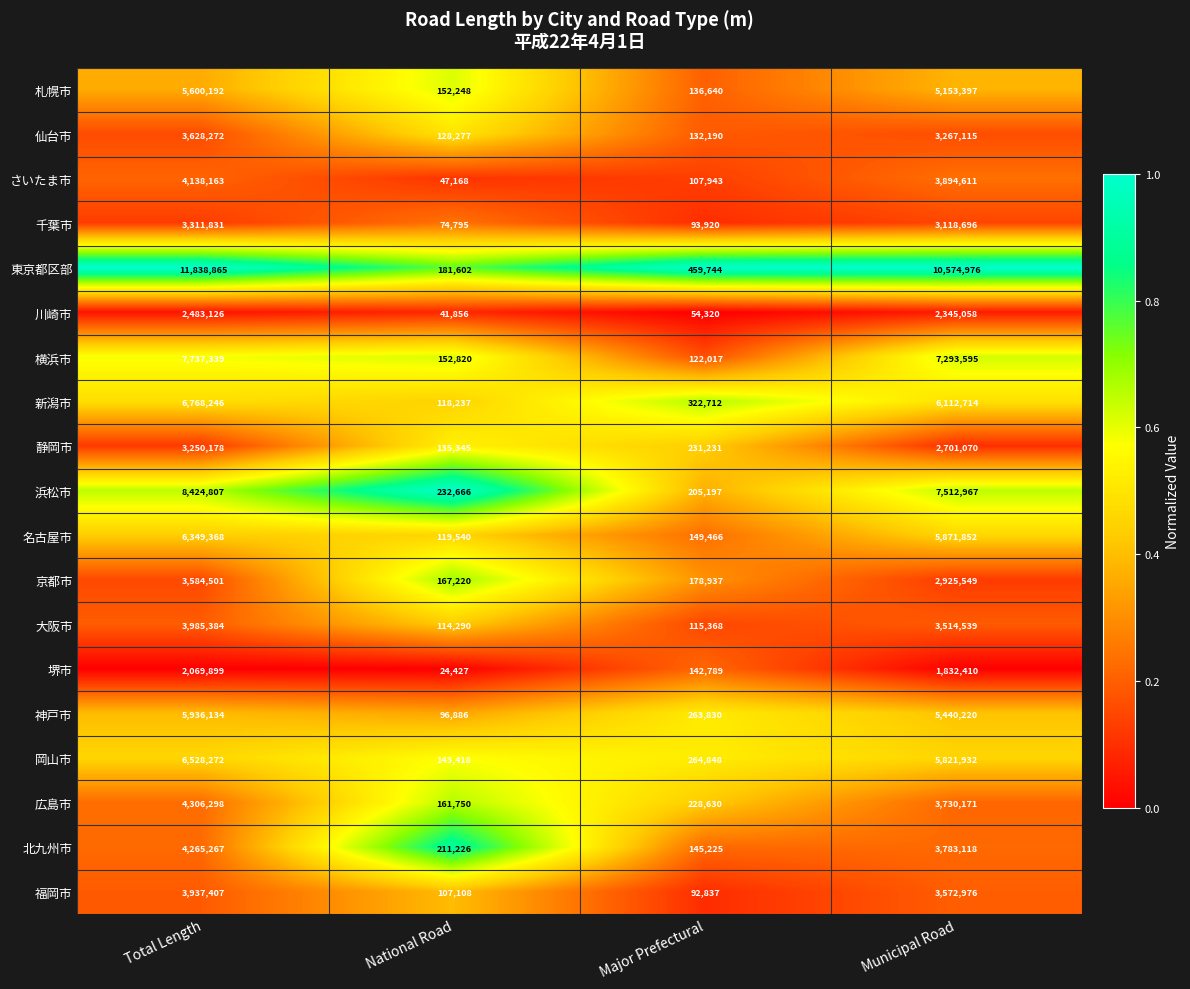

Which series has the largest range (max minus min)?

東京都区部